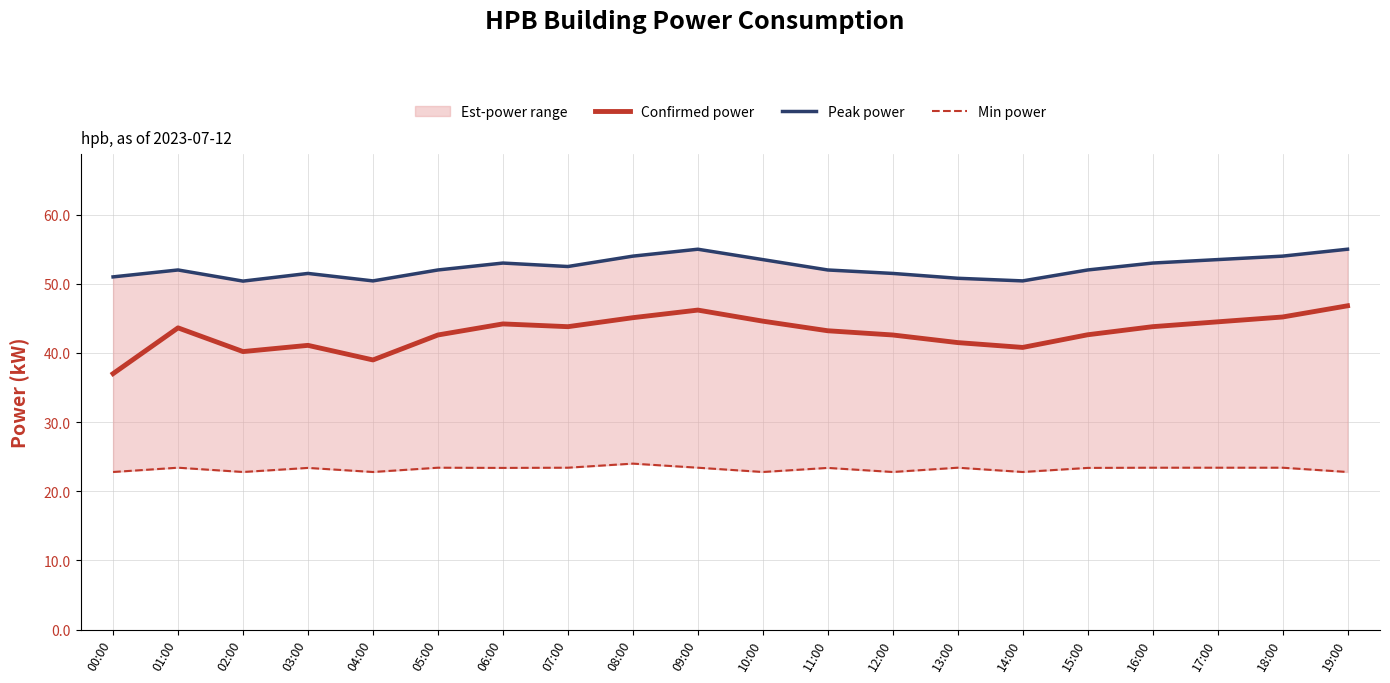

True or false: Confirmed power and Min power cross at least once.

False